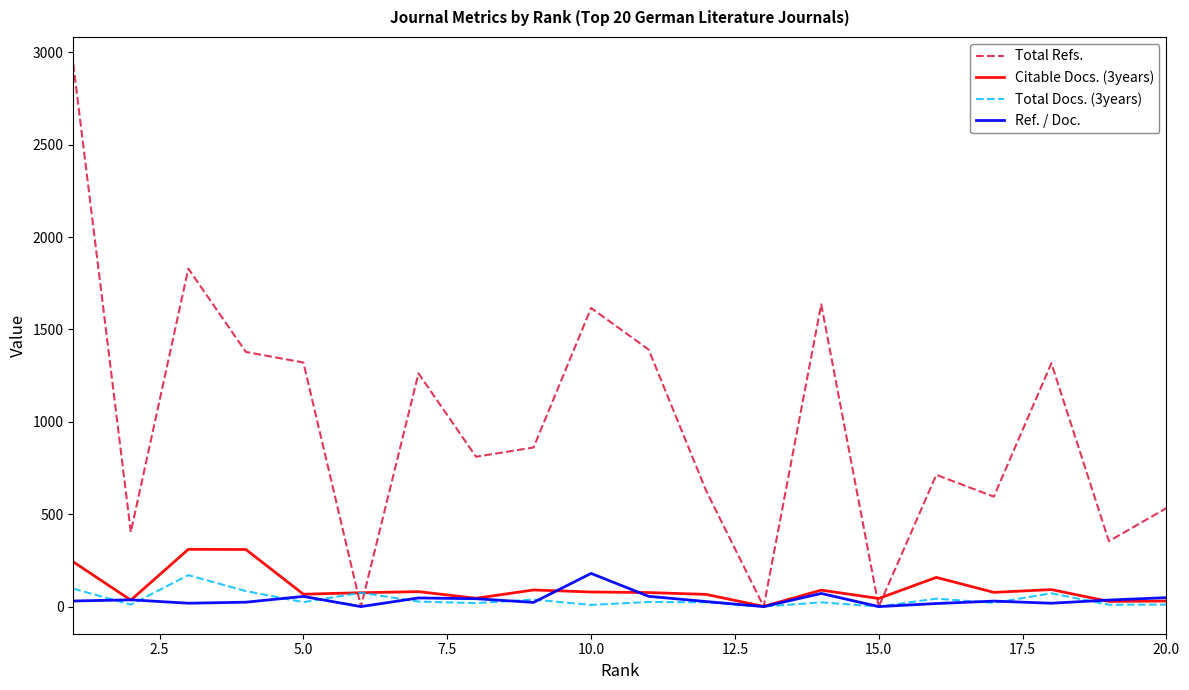

What is the greatest value displayed?

2936.0